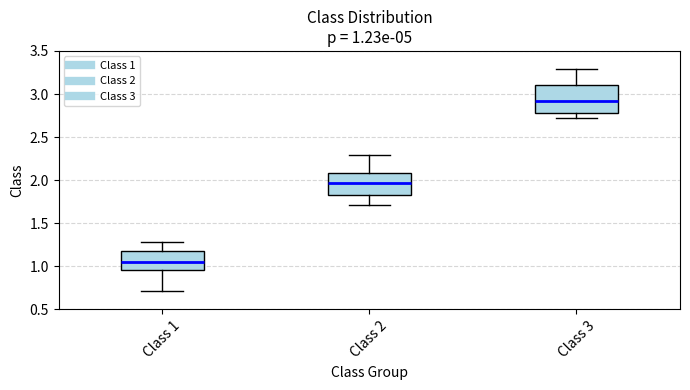

Which box has the highest median line?

Class 3